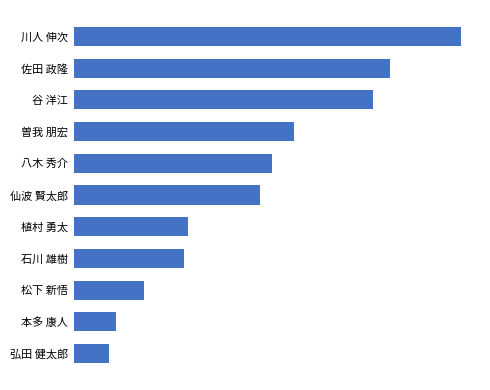

List the labels in order of value, largest first.

川人 伸次, 佐田 政隆, 谷 洋江, 曽我 朋宏, 八木 秀介, 仙波 賢太郎, 植村 勇太, 石川 雄樹, 松下 新悟, 本多 康人, 弘田 健太郎